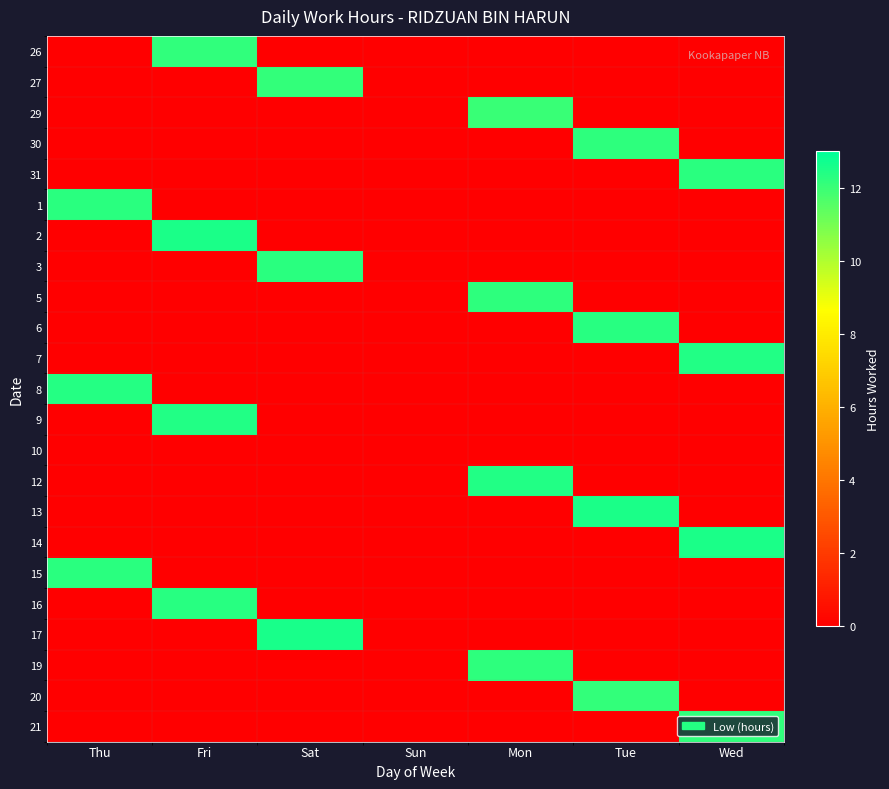

At how many categories does at least one series exceed 3?

6